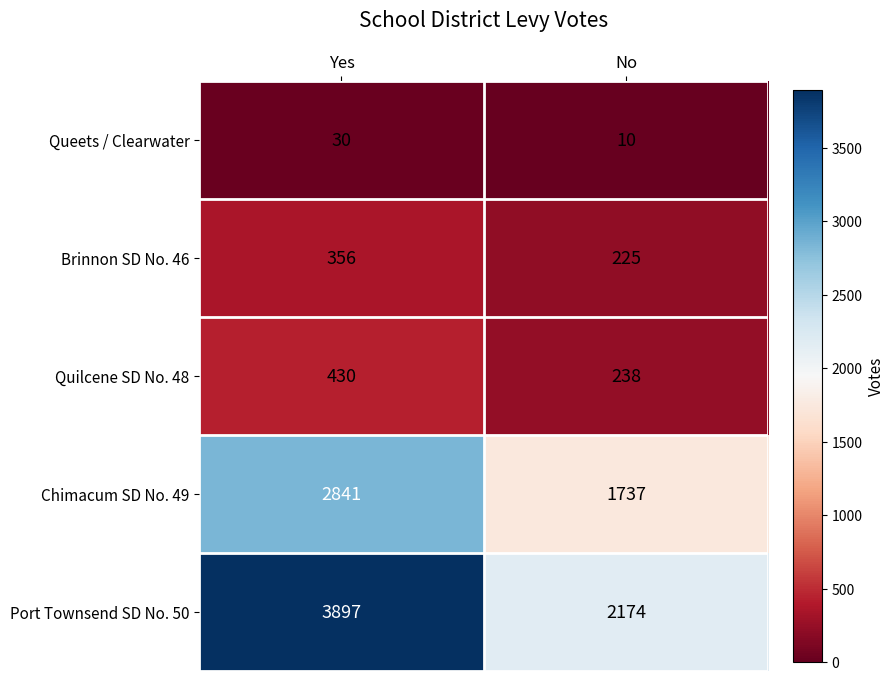

How many data points in Port Townsend SD No. 50 are less than 3897?

1